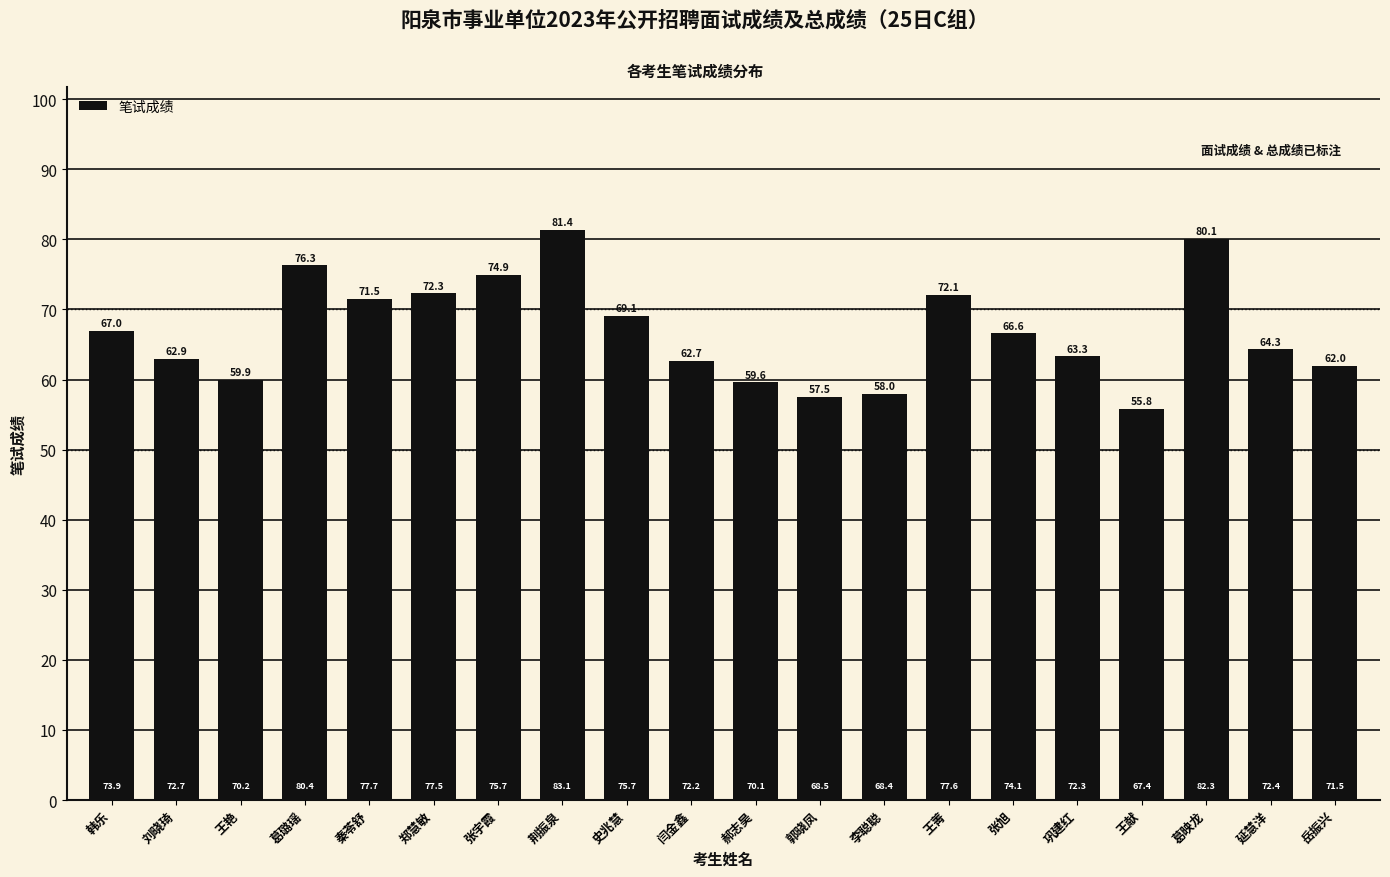

What is the label of the 7th bar from the right?

王菁